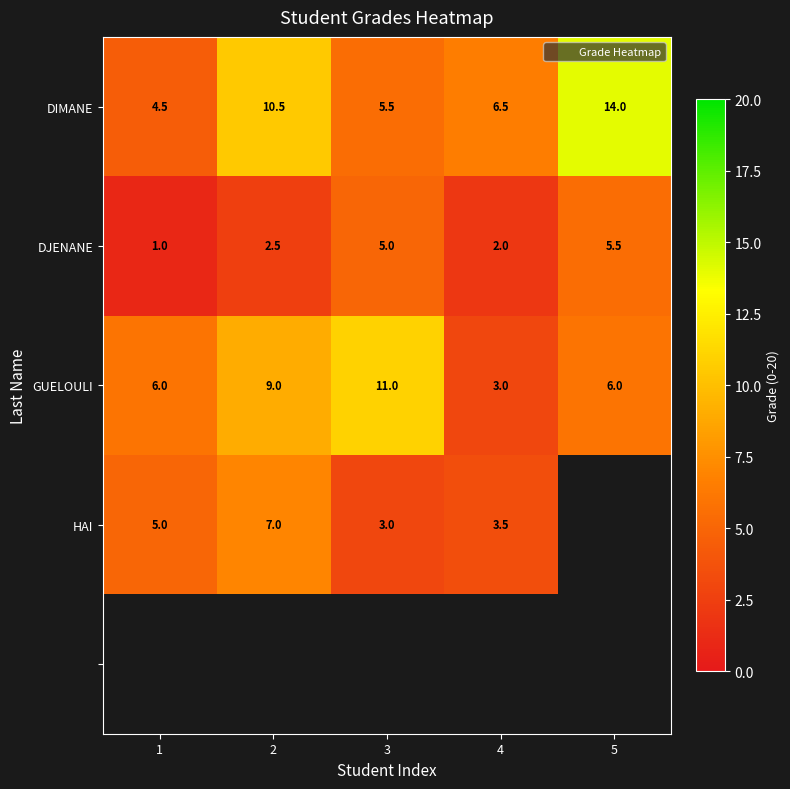

What is the greatest value displayed?

14.0